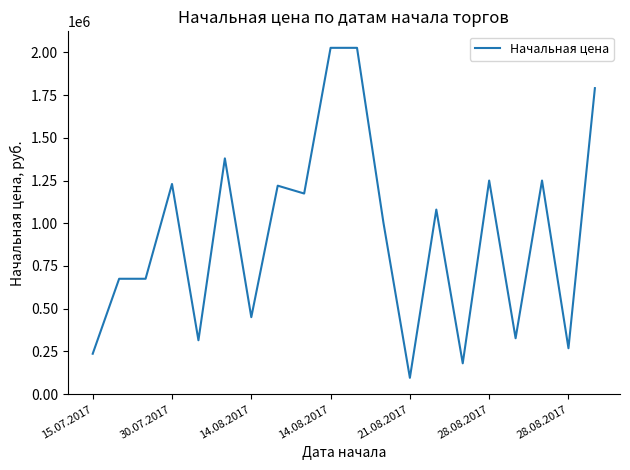

What is the difference between the maximum and minimum values?

1931894